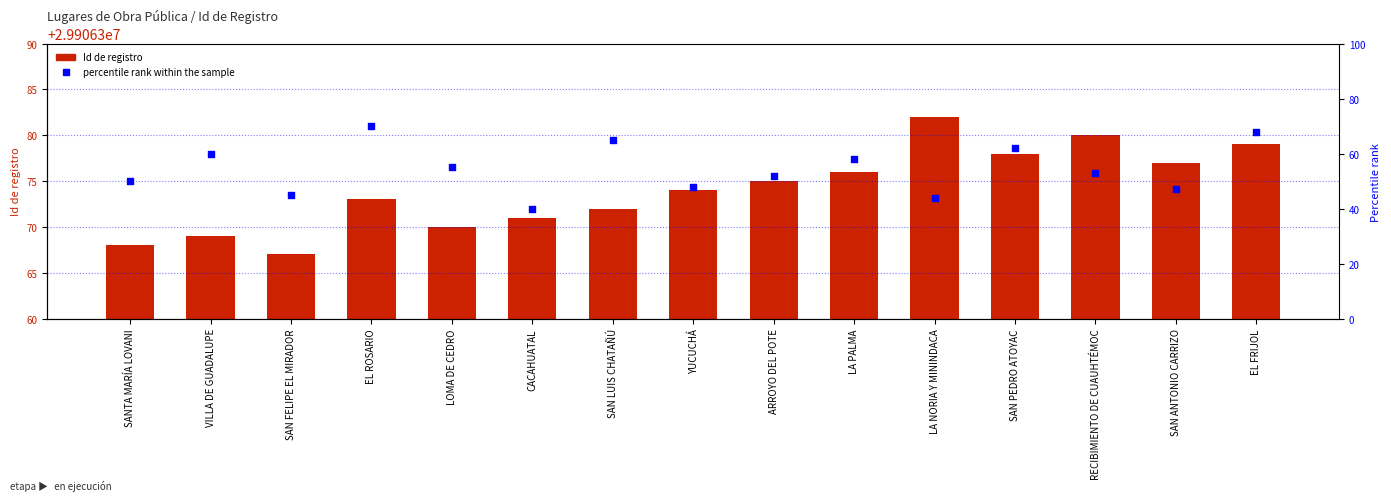

Which series has the widest spread of Y values?

percentile rank within the sample